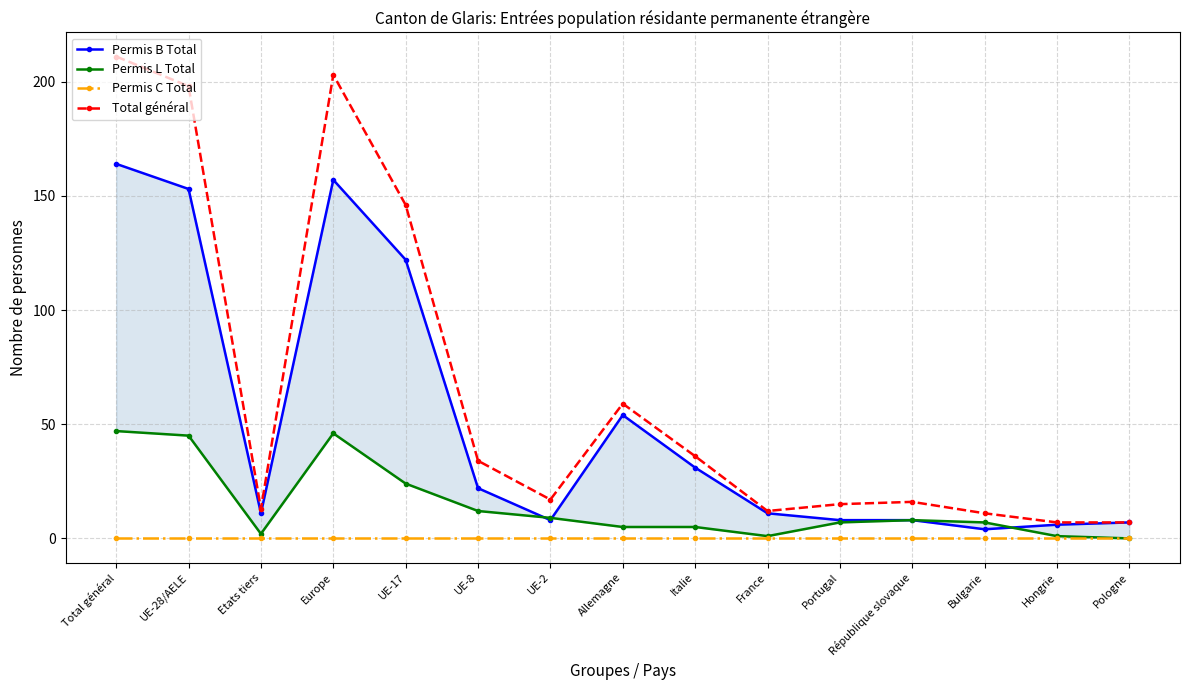

Is it true that Permis B Total equals 8 at UE-2?

True